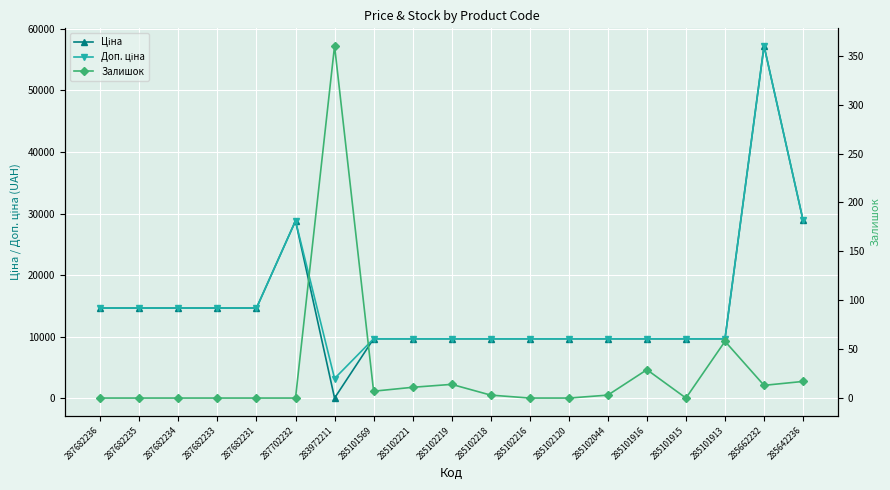

Is the value of Ціна at 285101916 greater than the value of Доп. ціна at 287682234?

No